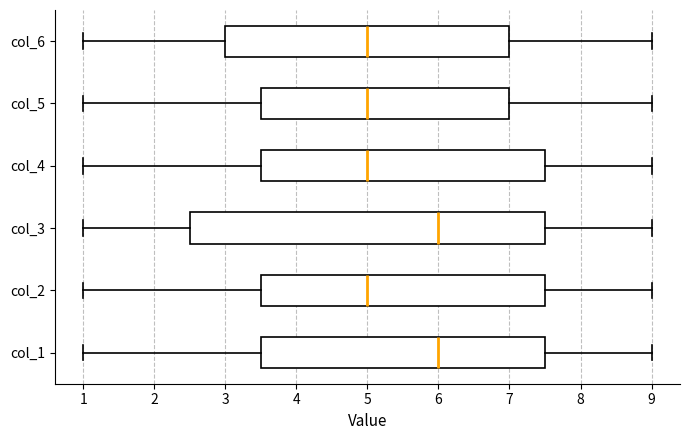

Which box is the widest, from its left edge to its right edge?

col_3